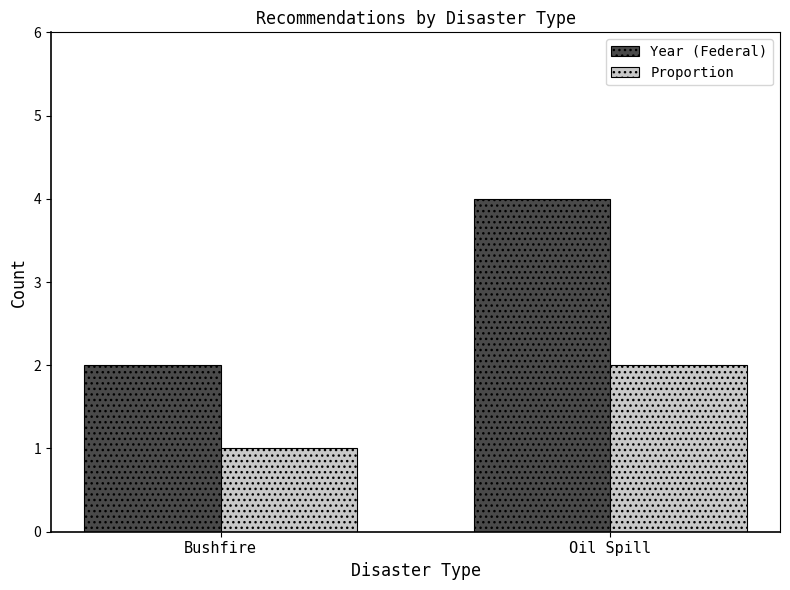

How many series are shown in this chart?

2